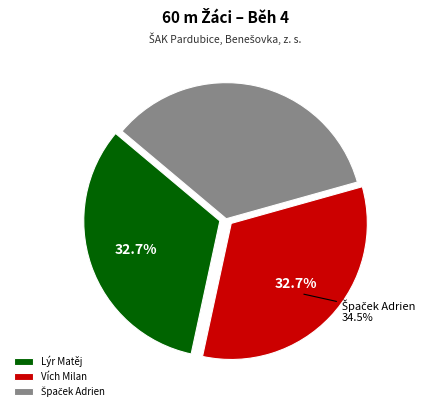

Combined, do Špaček Adrien and Lýr Matěj account for over 50%?

Yes